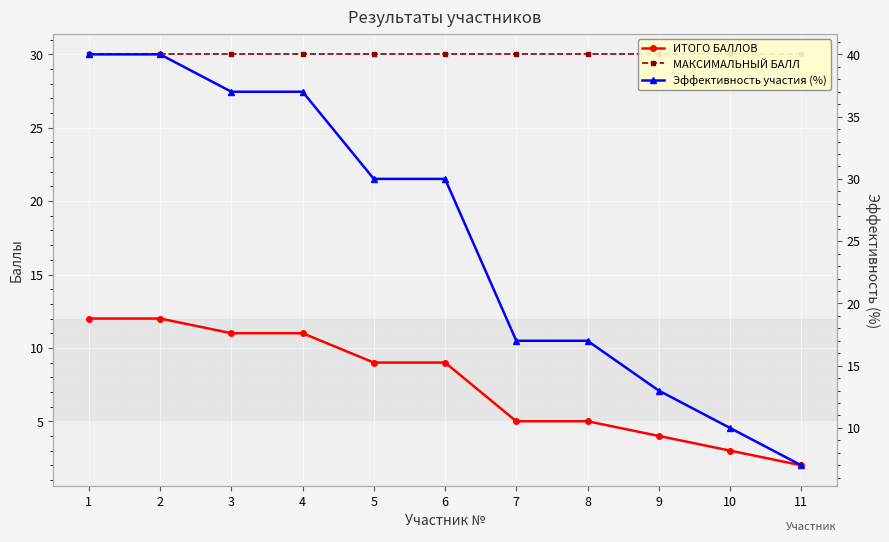

Is it true that МАКСИМАЛЬНЫЙ БАЛЛ equals 30 at 6?

True